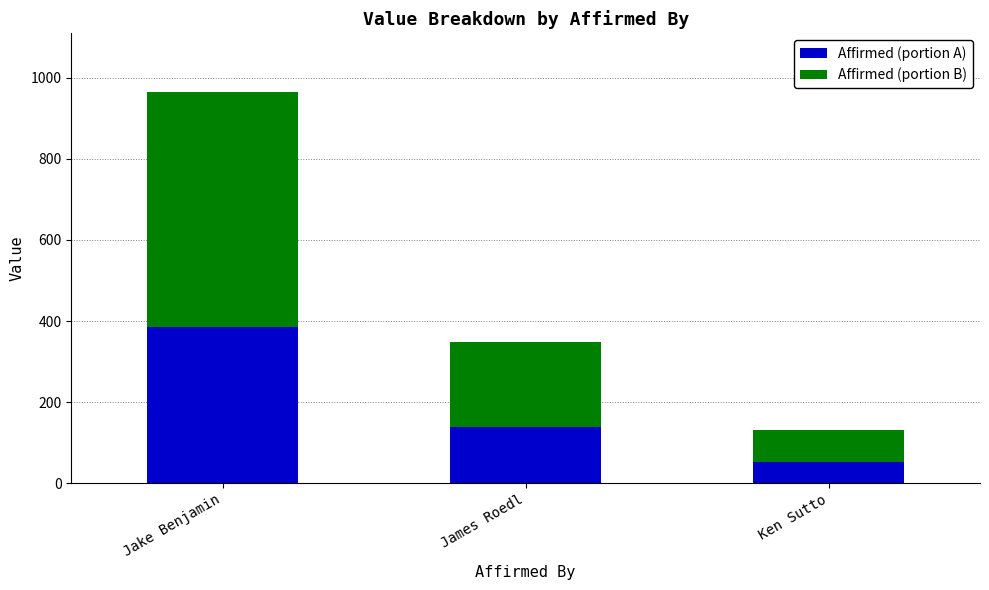

Reading left to right, transcribe the values for Affirmed (portion A).

Jake Benjamin=386.0	James Roedl=139.6	Ken Sutto=52.8